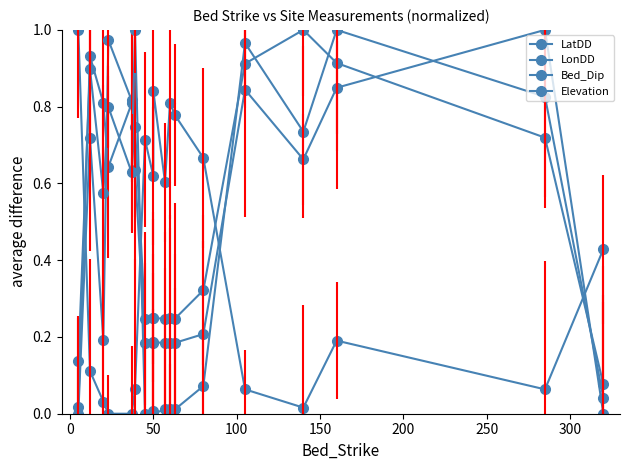

Count the number of data series in this chart.

4